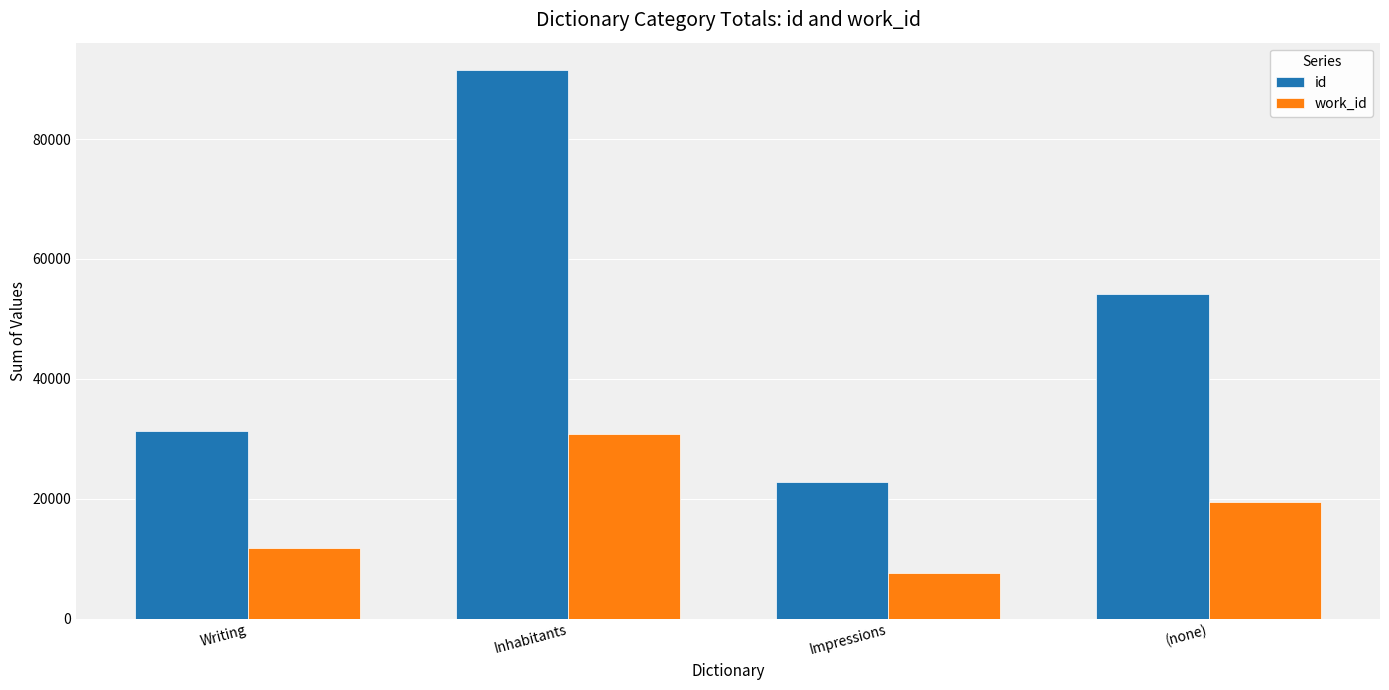

Reading left to right, list all the values displayed in this chart.

id: Writing=31275	Inhabitants=91514	Impressions=22879	(none)=54143
work_id: Writing=11769	Inhabitants=30776	Impressions=7694	(none)=19458